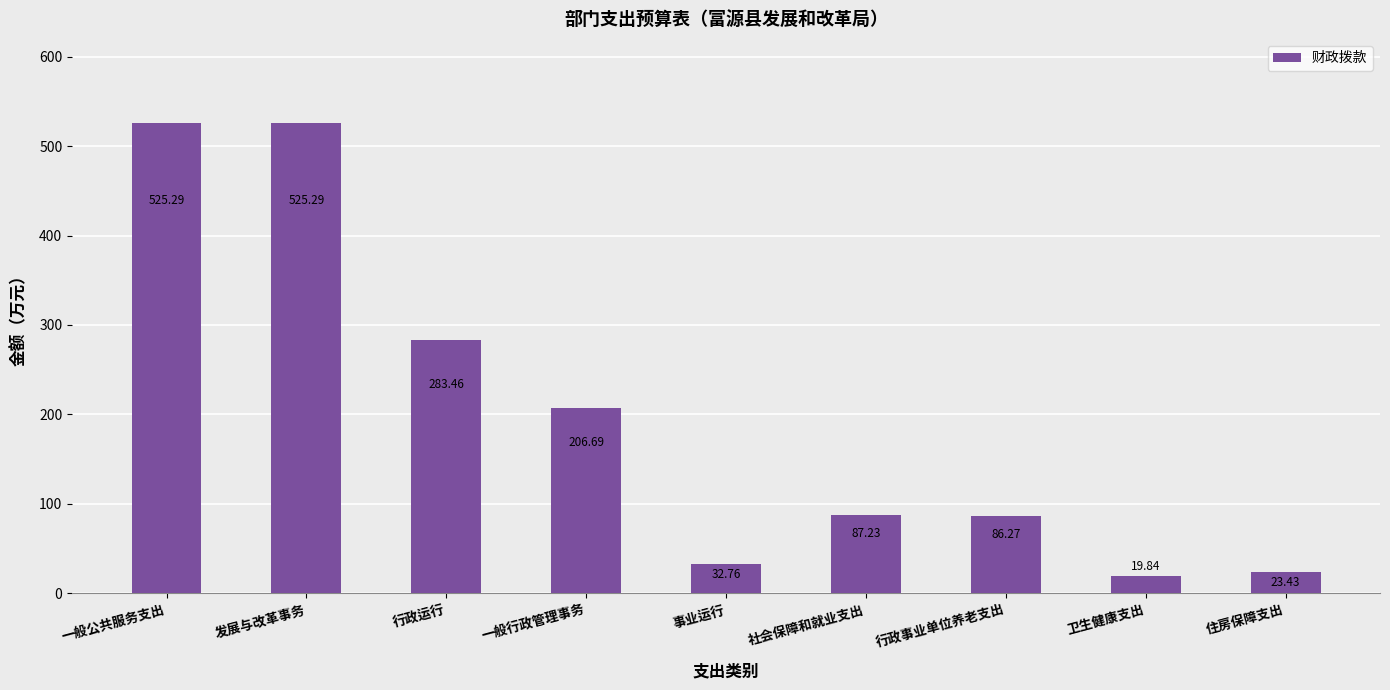

At which label does the data first exceed 87?

一般公共服务支出